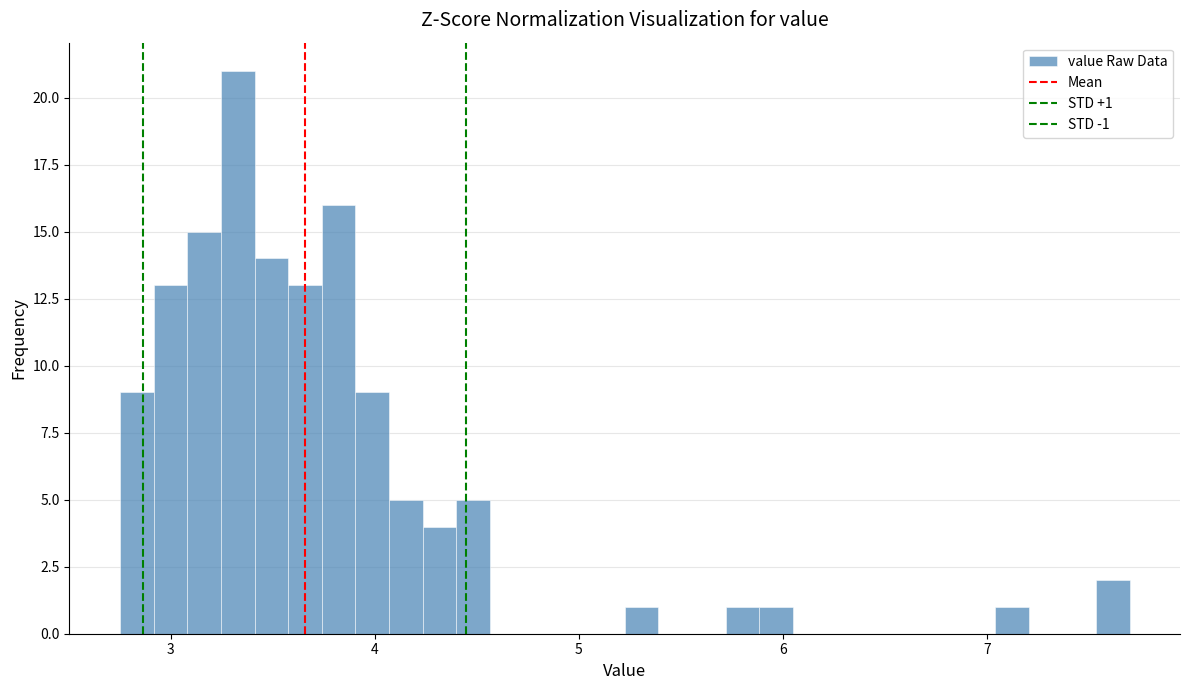

Read against the x-axis, roughly where is the centre of the tallest bar?

3.3